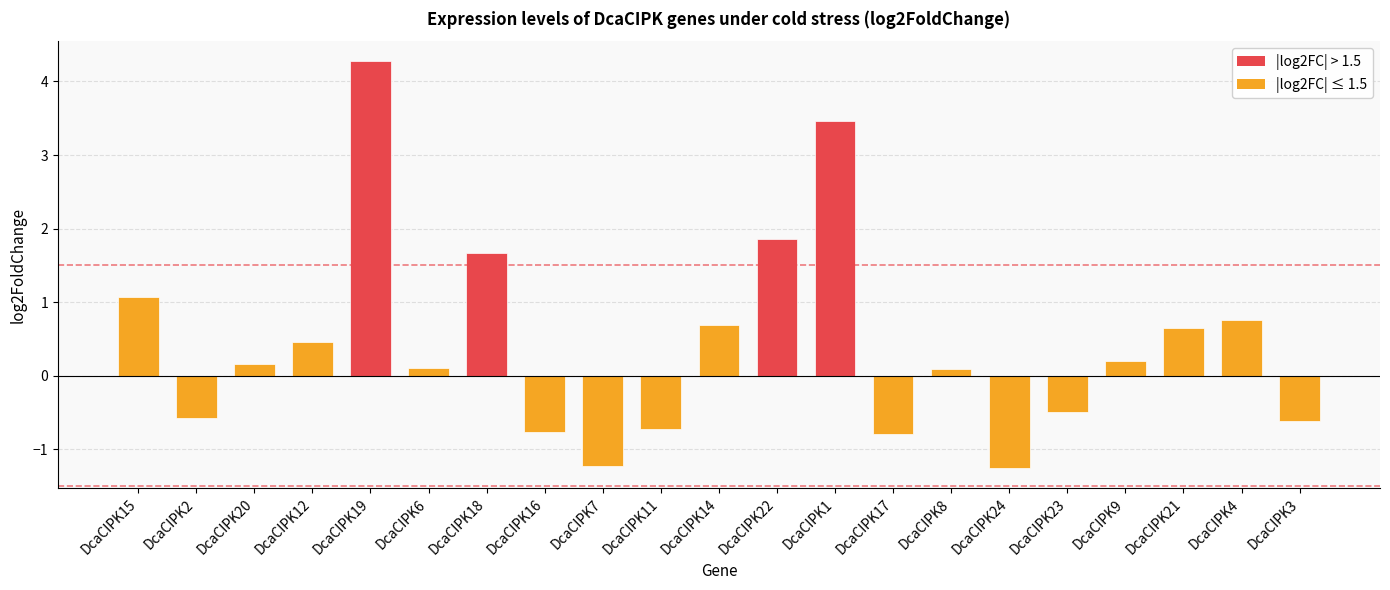

Is it true that the value at DcaCIPK16 is -0.3?

False